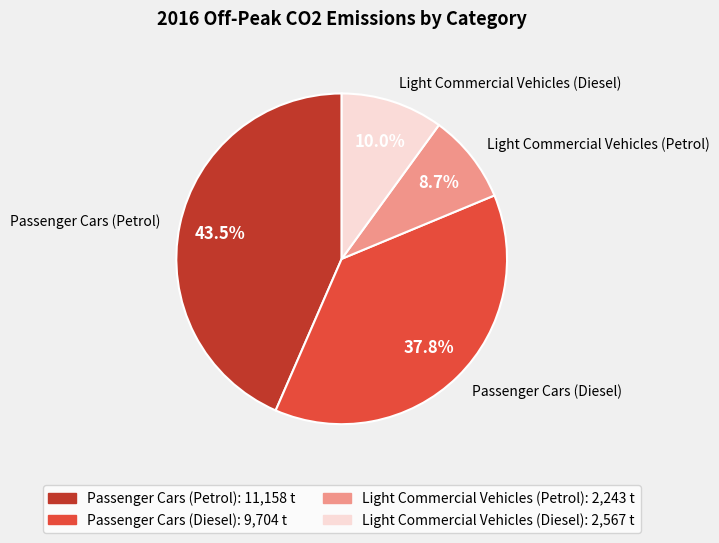

To the nearest percent, what percentage of the pie is Light Commercial Vehicles (Petrol)?

9%